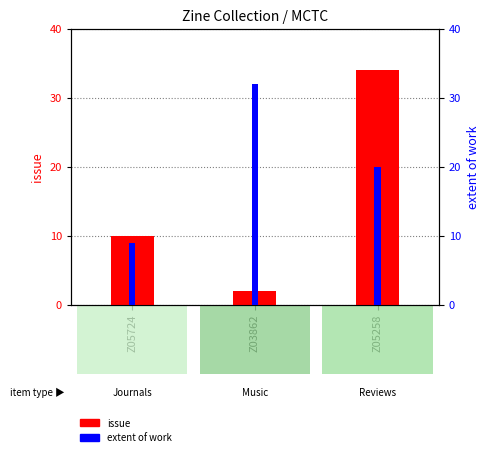

How many bars are there in each group?

2